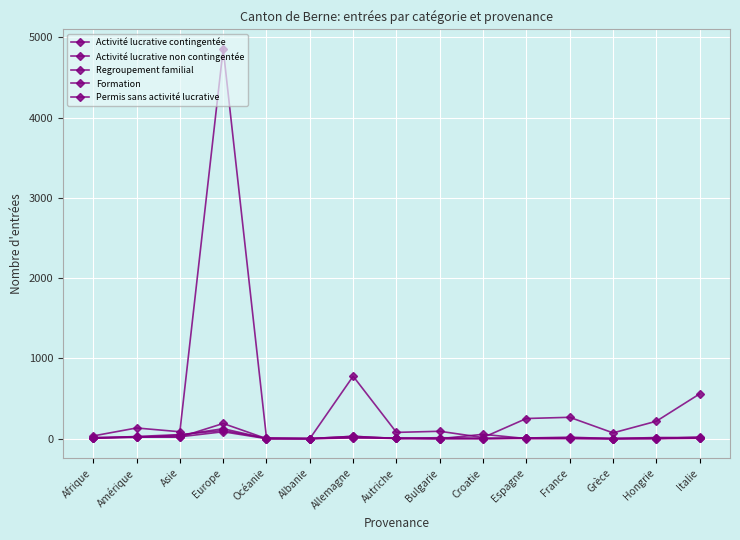

How many data points in Regroupement familial are less than 4?

7